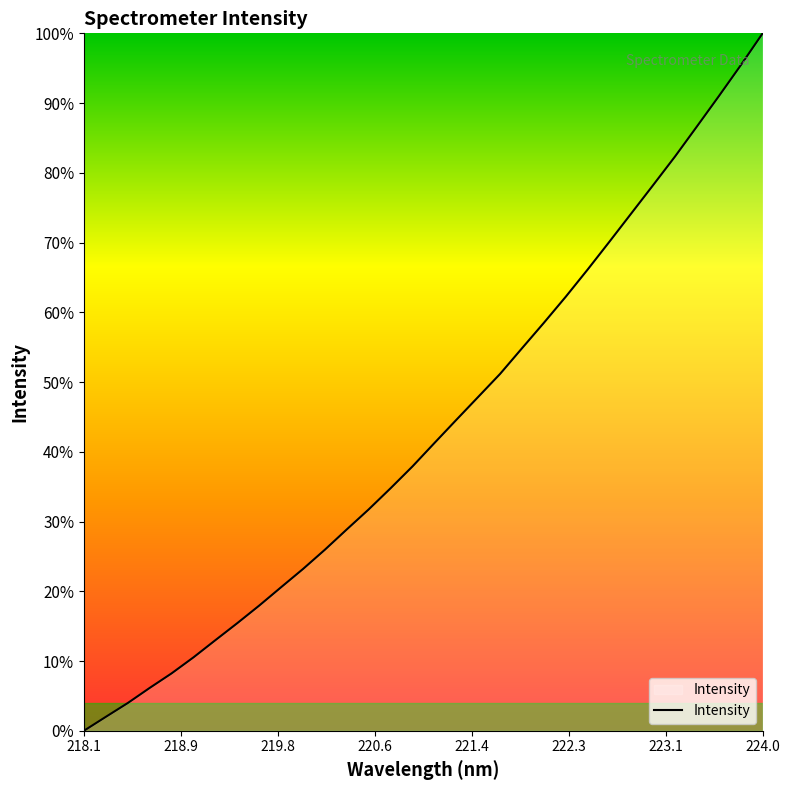

Does the chart have visible grid lines?

No